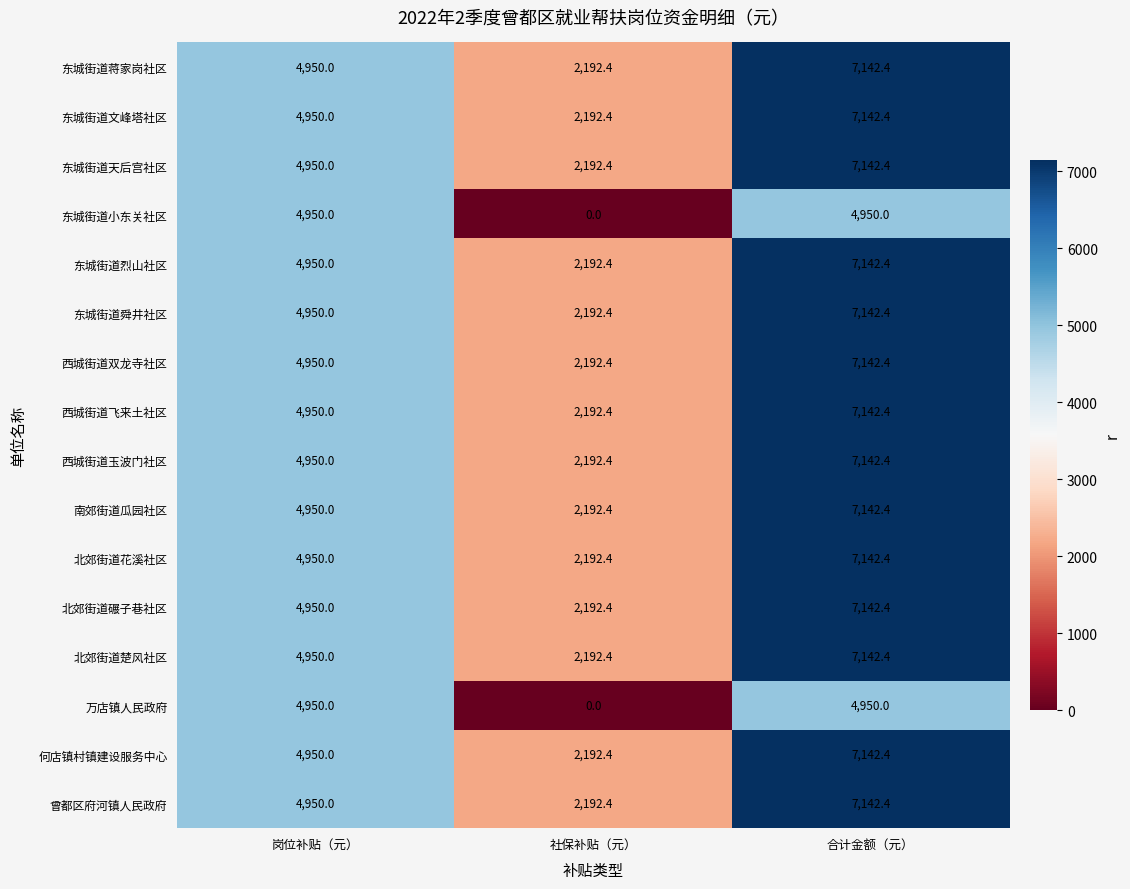

The 东城街道烈山社区 series shows 7142.4 at 合计金额（元）. True or false?

True